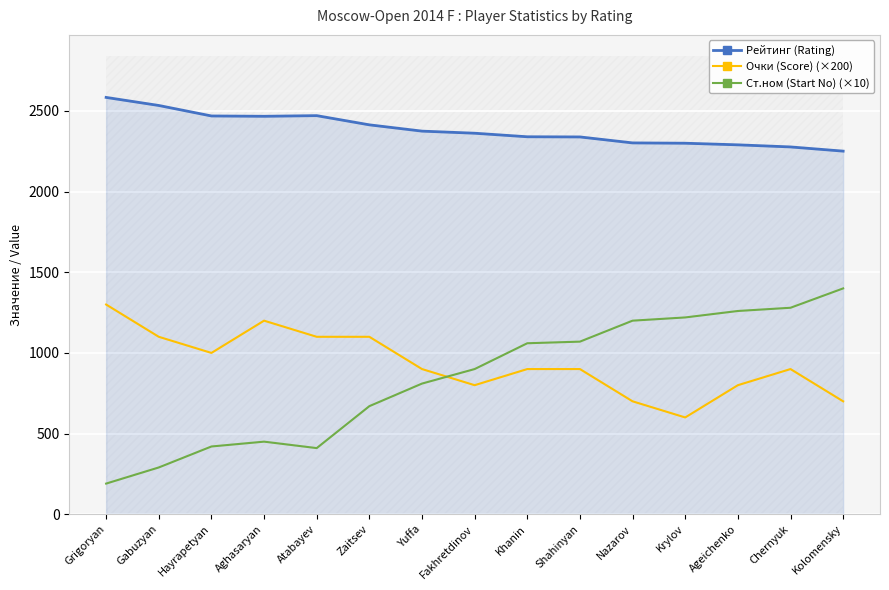

Read the Ст.ном (Start No) (×10) value at Yuffa.

810